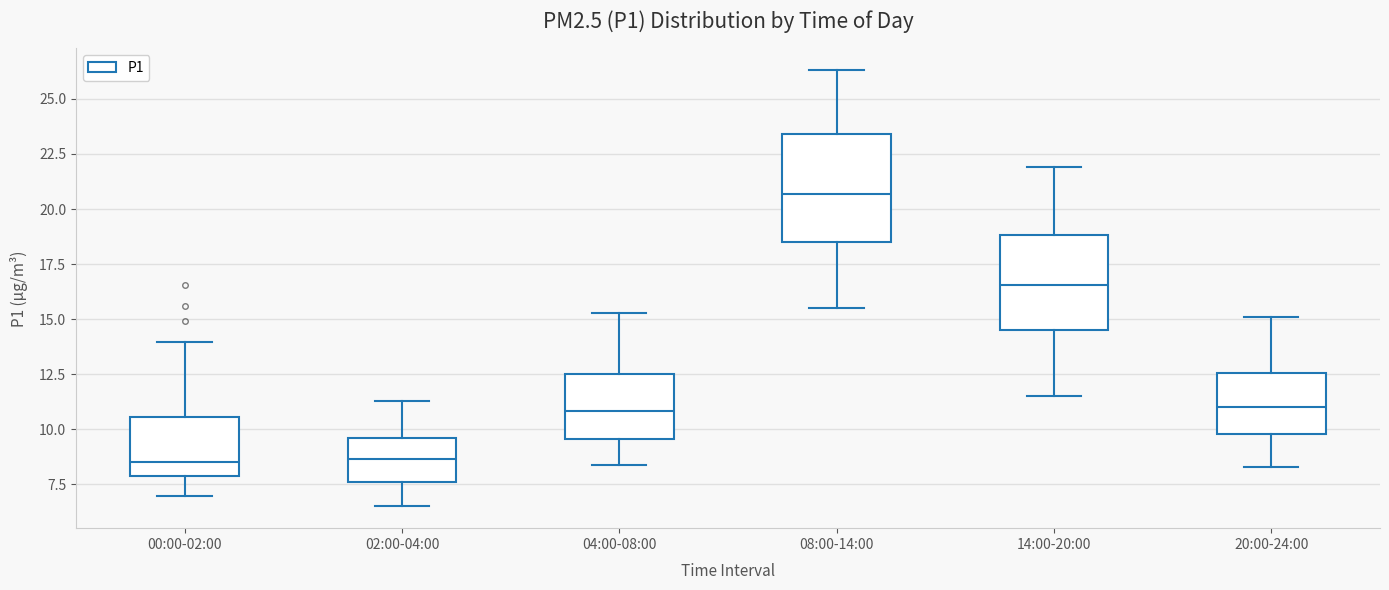

Comparing the boxes themselves (not the whiskers), which one is the tallest?

08:00-14:00